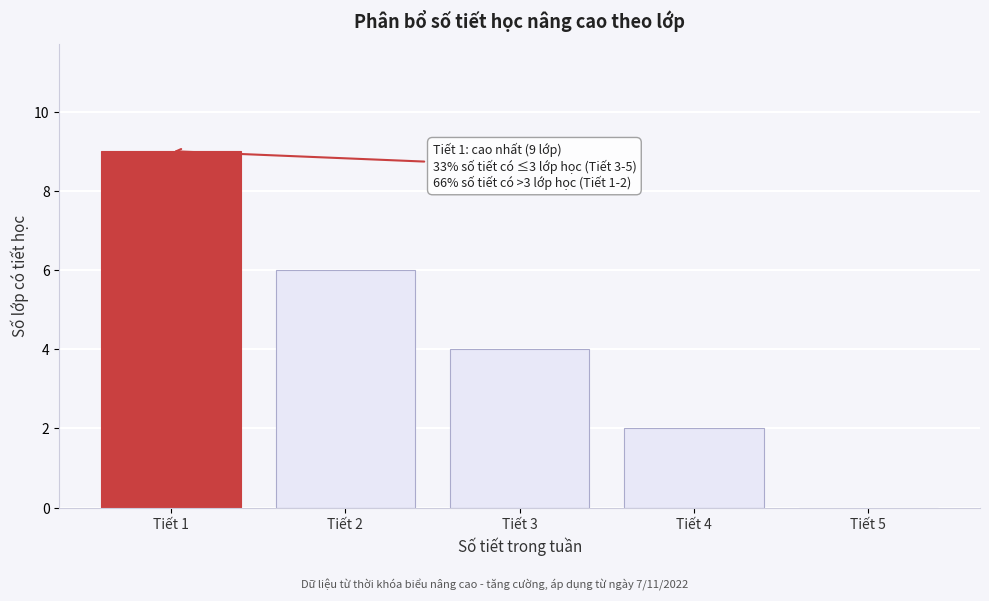

Reading left to right, extract all data points from this chart.

Tiết 1=9	Tiết 2=6	Tiết 3=4	Tiết 4=2	Tiết 5=0